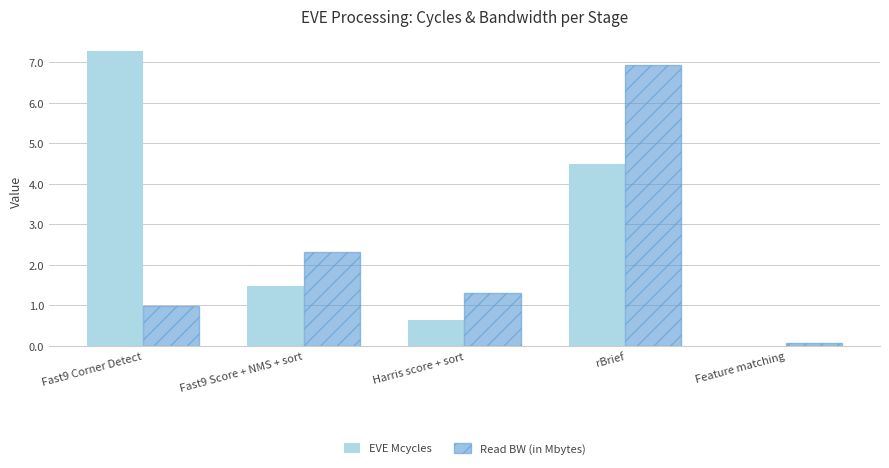

How many data points does each series have?

5